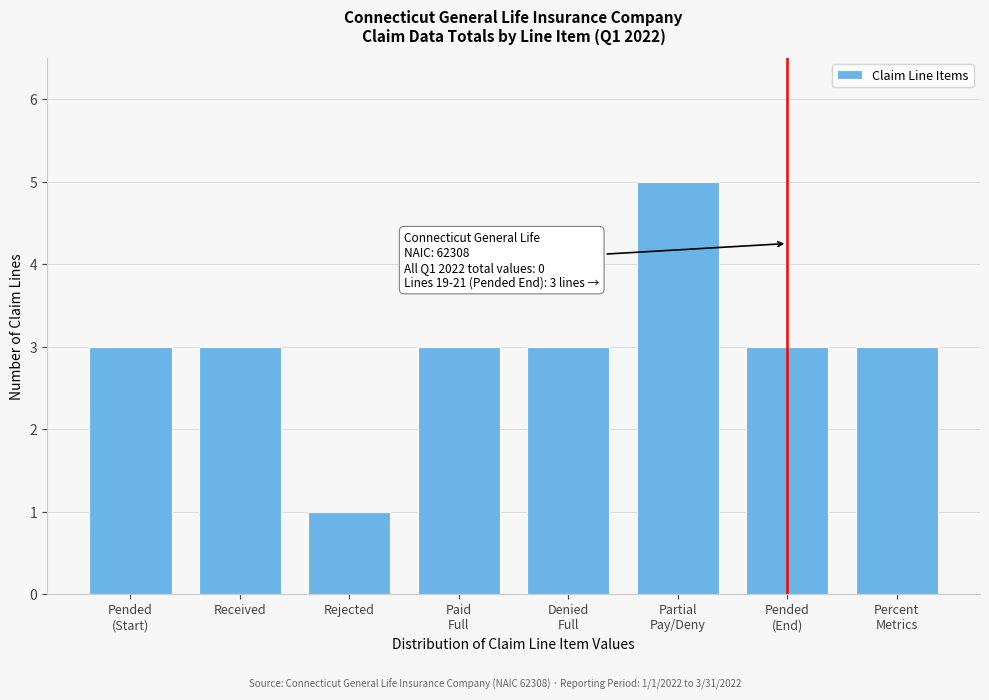

Reading left to right, transcribe all the data shown in this chart.

3	3	1	3	3	5	3	3